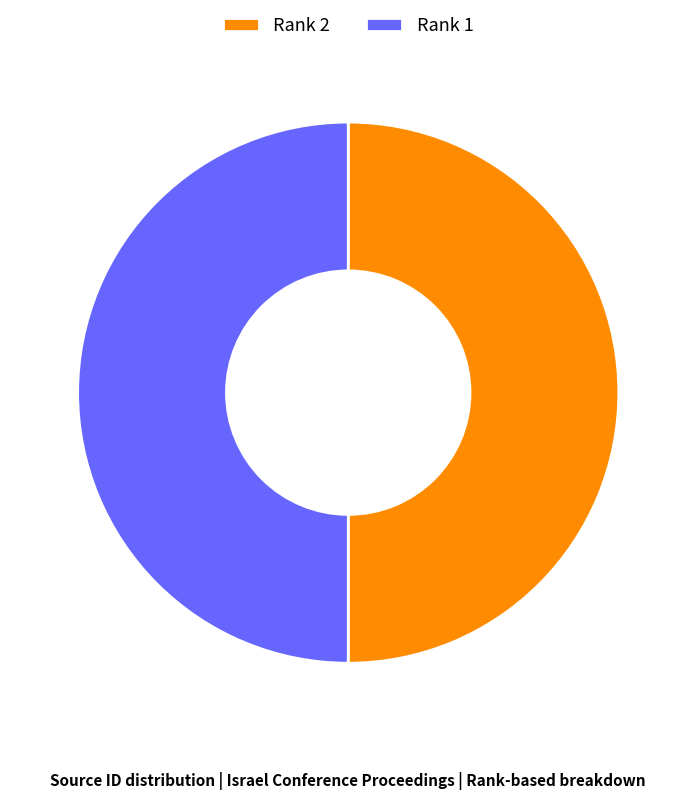

What is the ratio of the value at Rank 2 to the value at Rank 1?

1.0